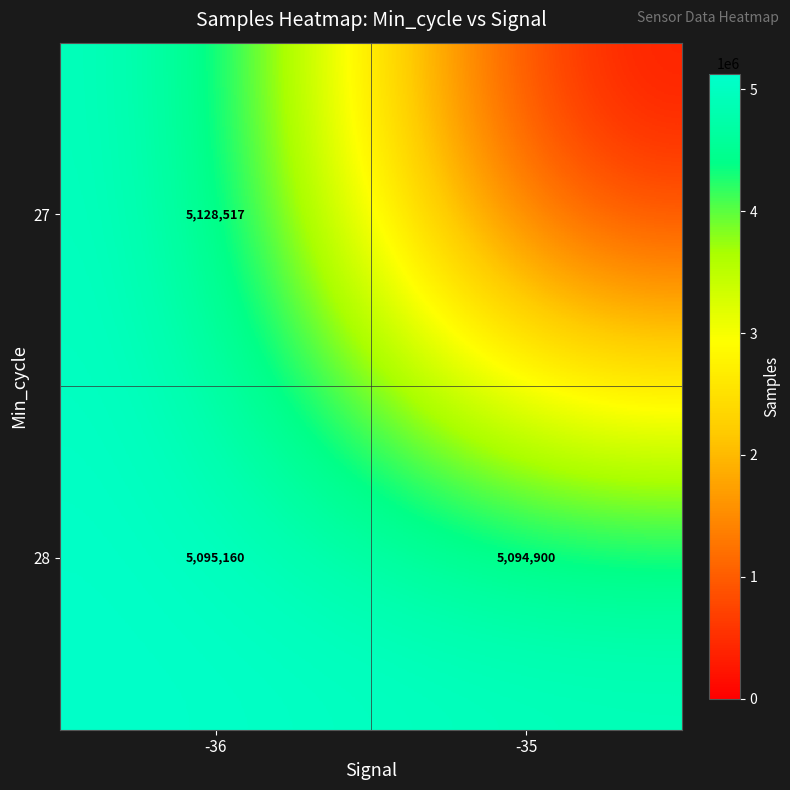

At how many categories does at least one series exceed 5070707?

2